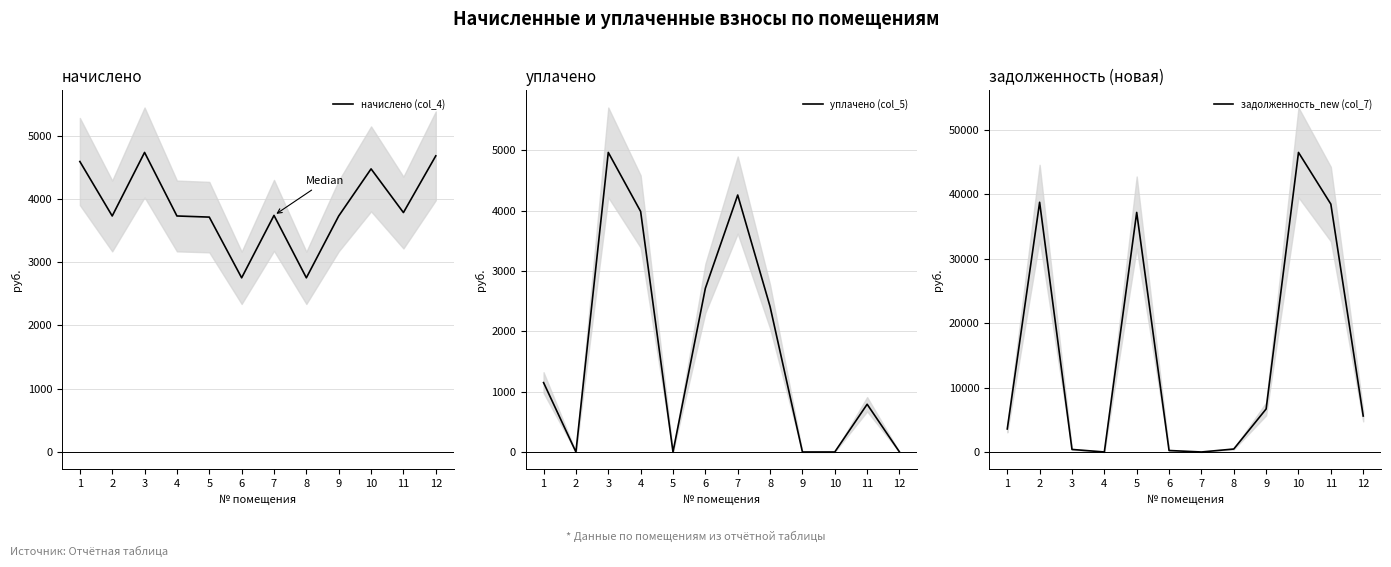

The value of начислено (col_4) at 12 is 4679.2. True or false?

True